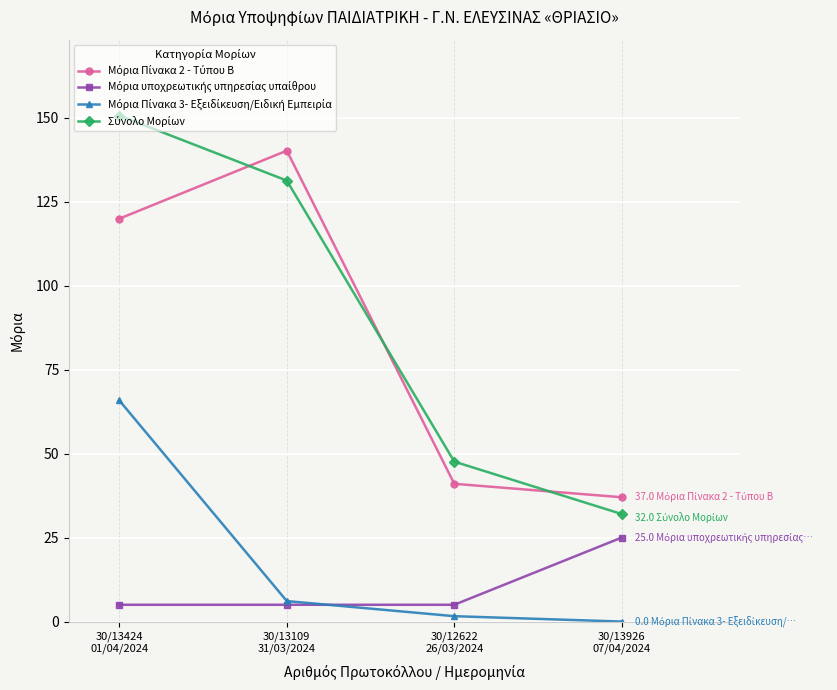

Does the chart have visible grid lines?

Yes